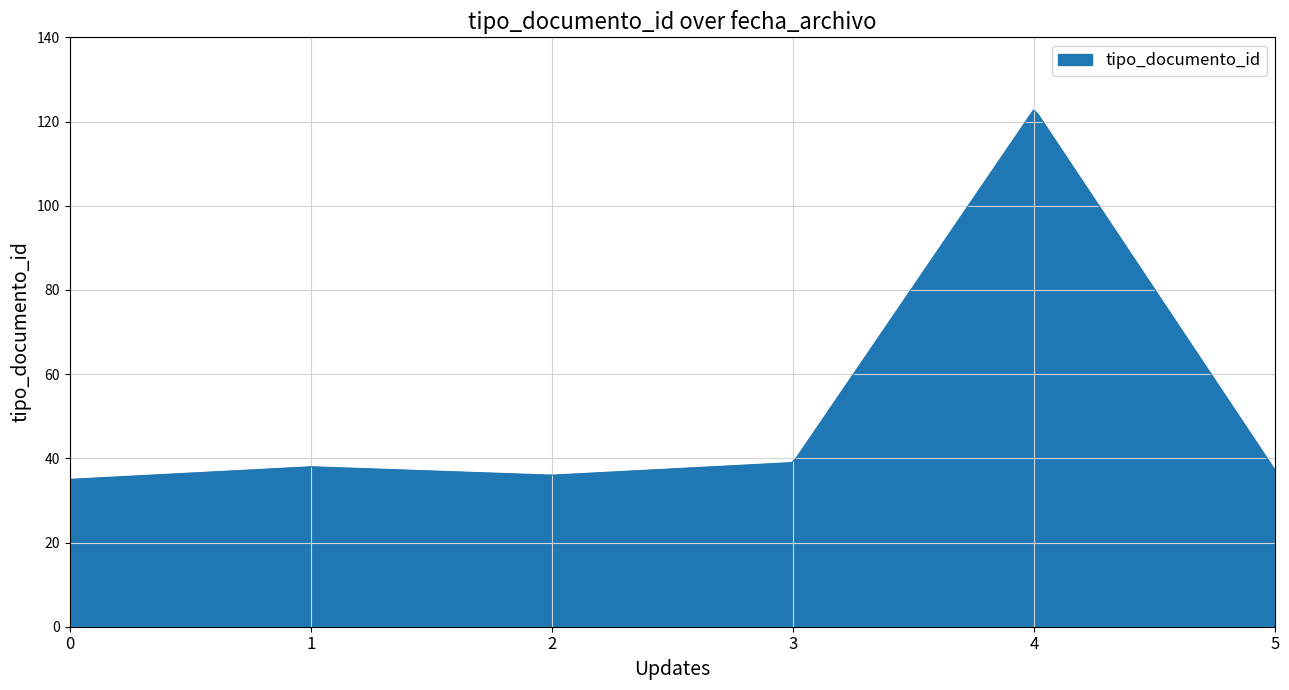

What is the difference between the maximum and minimum values?

87.7